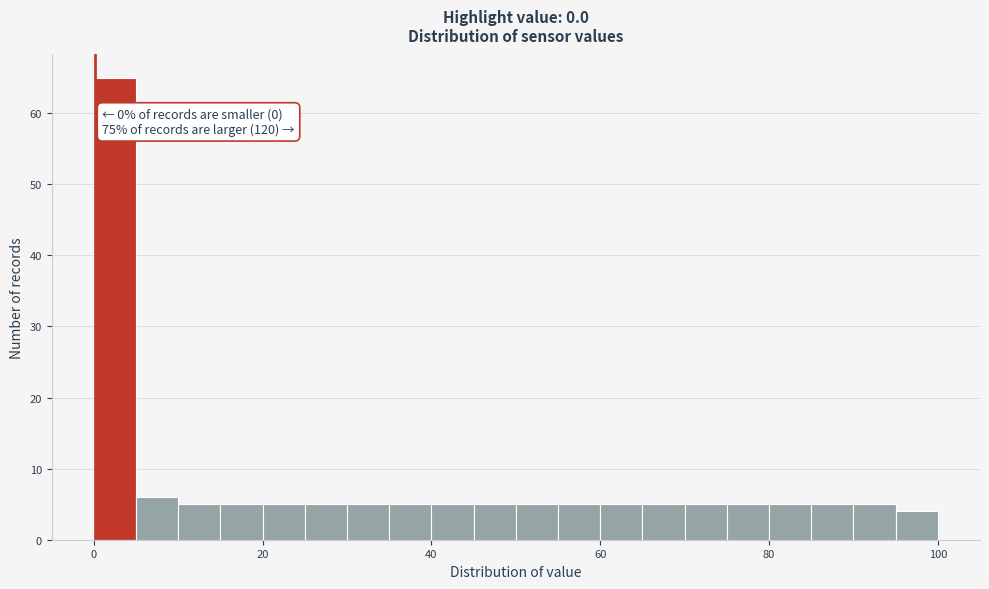

Read against the x-axis, roughly where is the centre of the tallest bar?

2